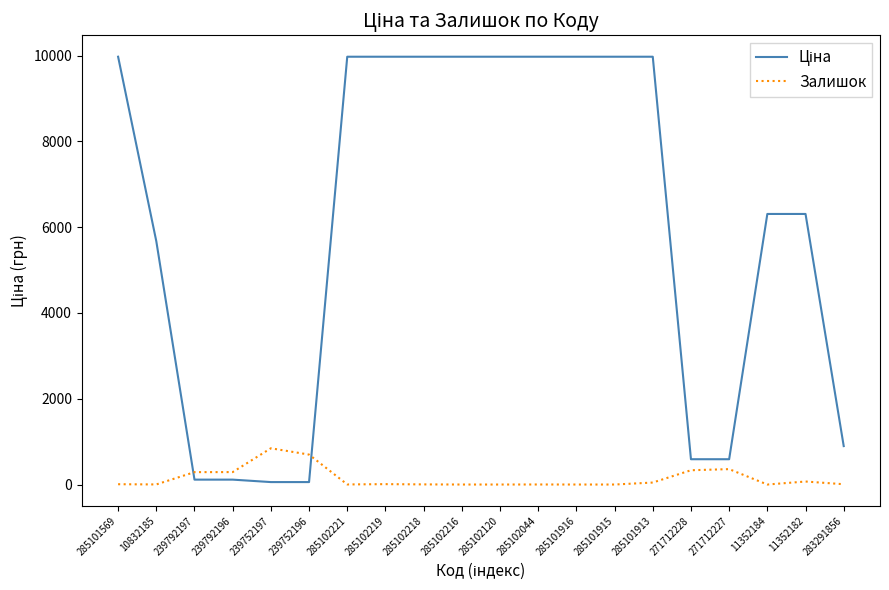

True or false: Залишок has a value of 289.0 at 239792197.

True